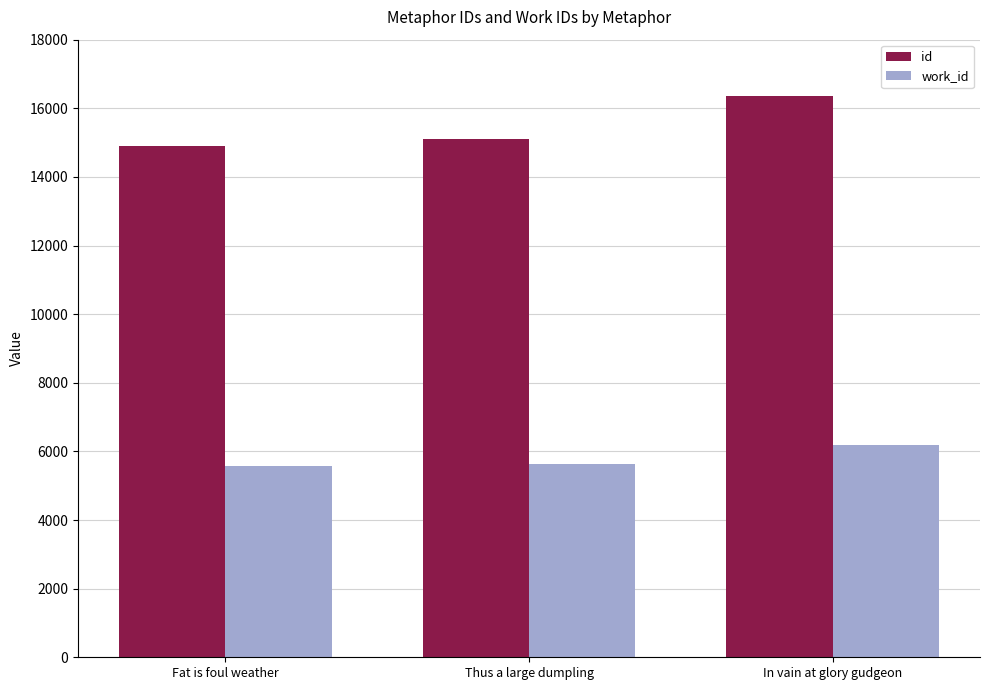

Which series has the largest range (max minus min)?

id